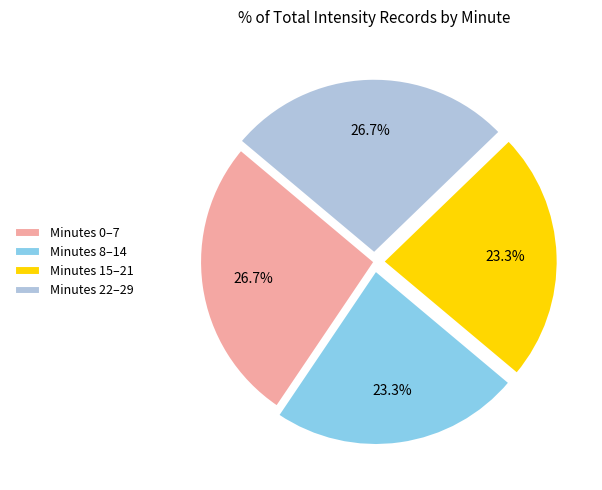

Is there any slice that represents more than half of the pie?

No